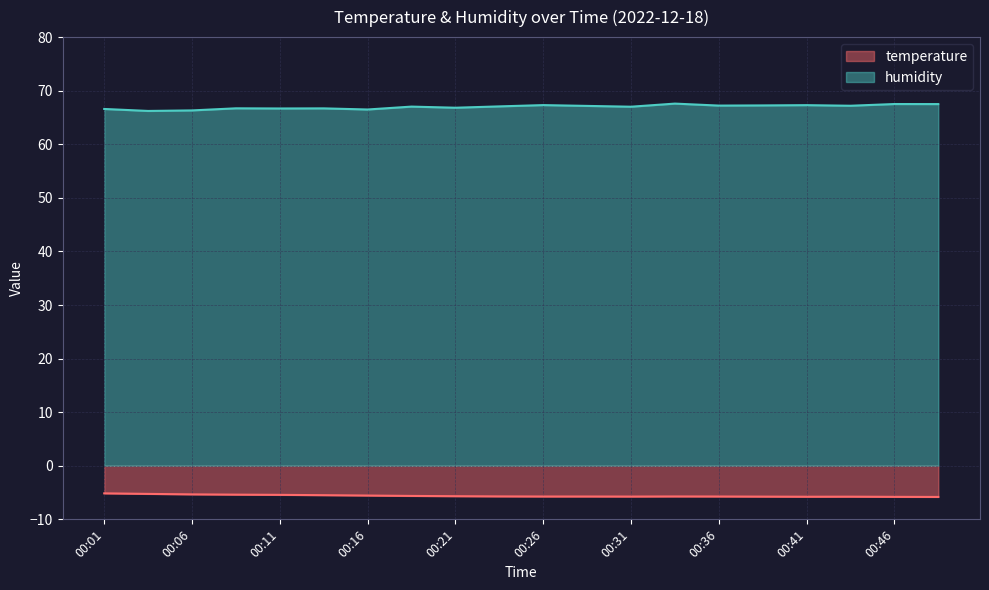

Does the chart display data point markers on the line(s)?

No